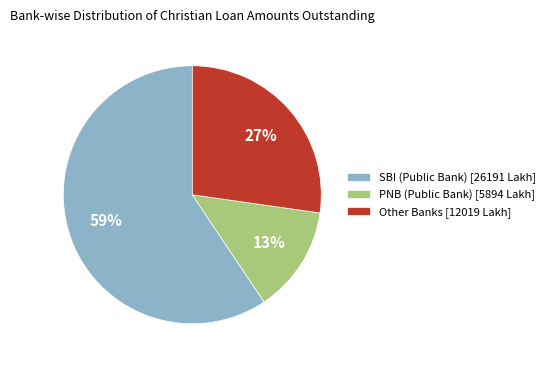

Count the number of slices in the pie.

3